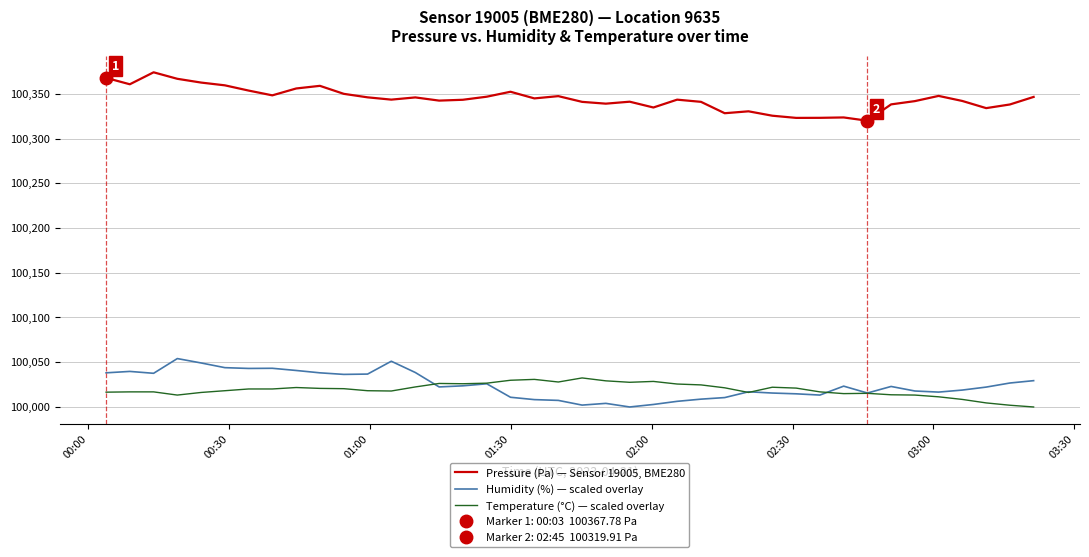

True or false: Humidity (%) — scaled overlay and Pressure (Pa) — Sensor 19005, BME280 cross at least once.

False